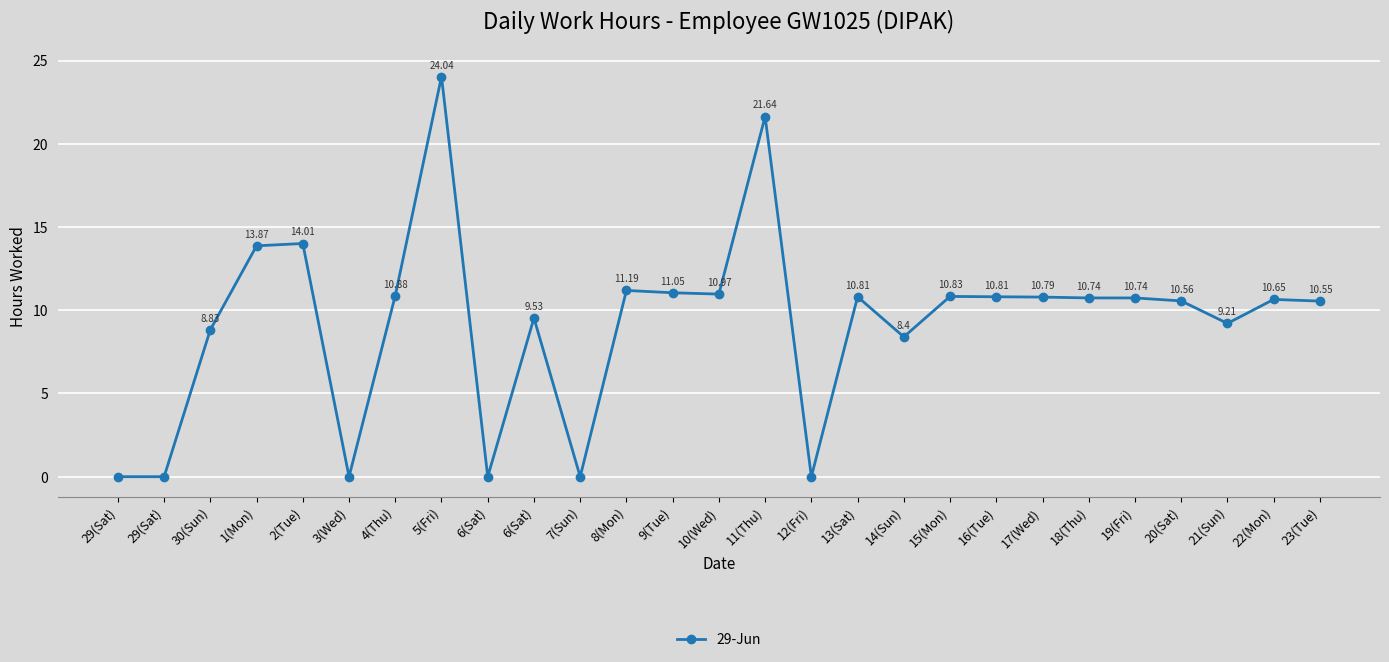

Rank the categories by value from lowest to highest.

29(Sat), 29(Sat), 3(Wed), 6(Sat), 7(Sun), 12(Fri), 14(Sun), 30(Sun), 21(Sun), 6(Sat), 23(Tue), 20(Sat), 22(Mon), 18(Thu), 19(Fri), 17(Wed), 13(Sat), 16(Tue), 15(Mon), 4(Thu), 10(Wed), 9(Tue), 8(Mon), 1(Mon), 2(Tue), 11(Thu), 5(Fri)